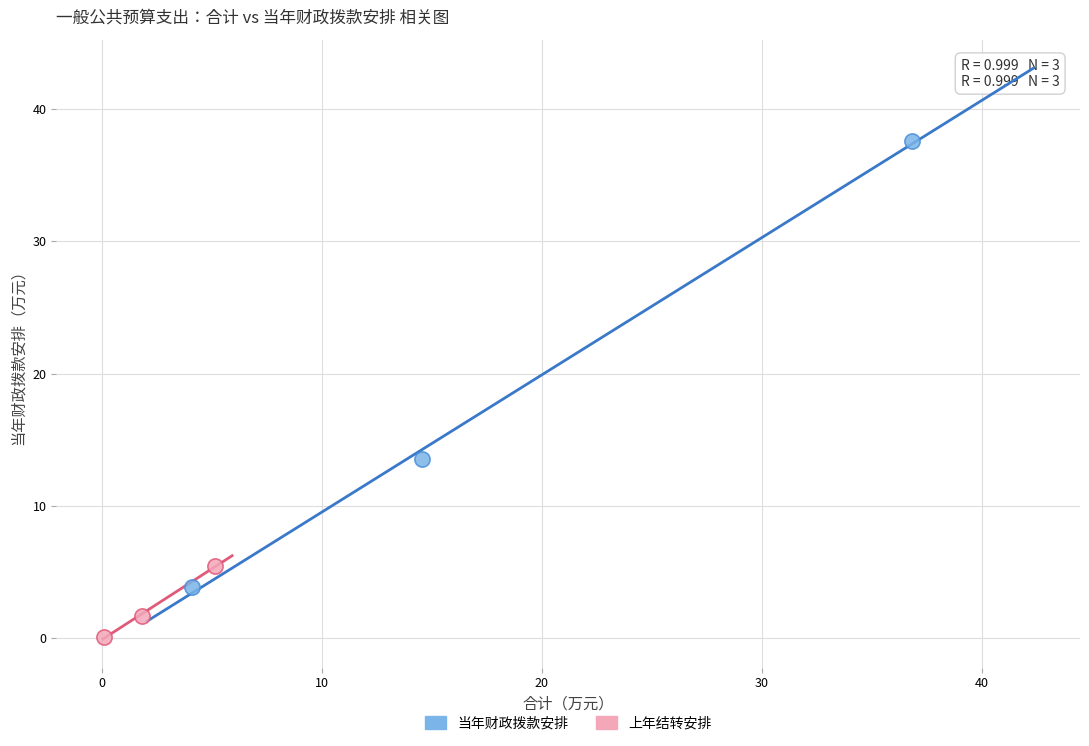

Which series has the largest Y range (max minus min)?

当年财政拨款安排